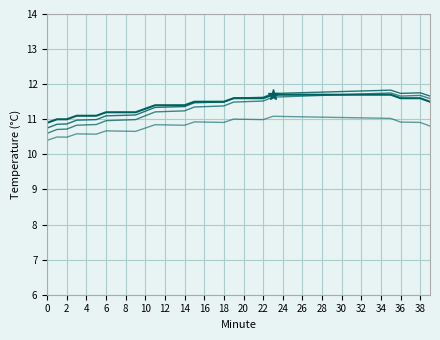

Does the chart display data point markers on the line(s)?

No